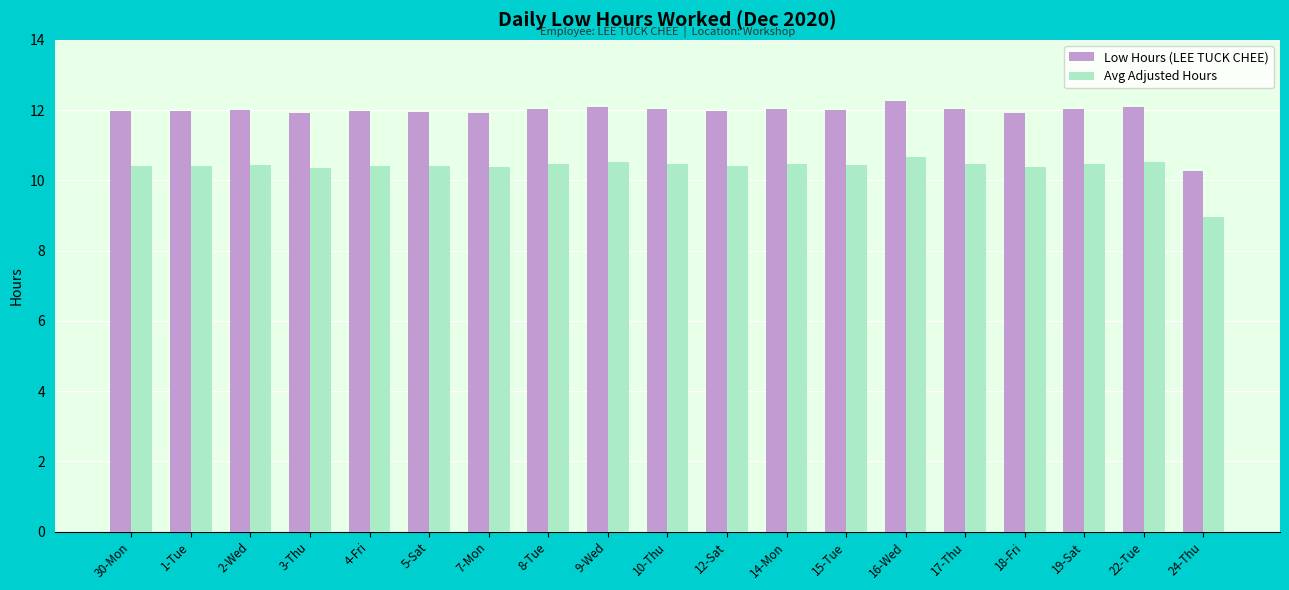

The value of Low Hours (LEE TUCK CHEE) at 19-Sat is 6.9. True or false?

False